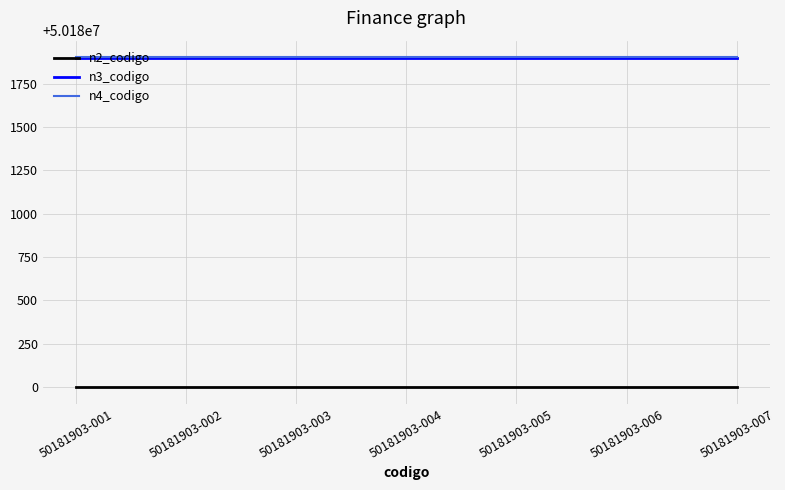

Reading left to right, what are all the values shown in this chart?

n2_codigo: 50180000	50180000	50180000	50180000	50180000	50180000	50180000
n3_codigo: 50181900	50181900	50181900	50181900	50181900	50181900	50181900
n4_codigo: 50181903	50181903	50181903	50181903	50181903	50181903	50181903